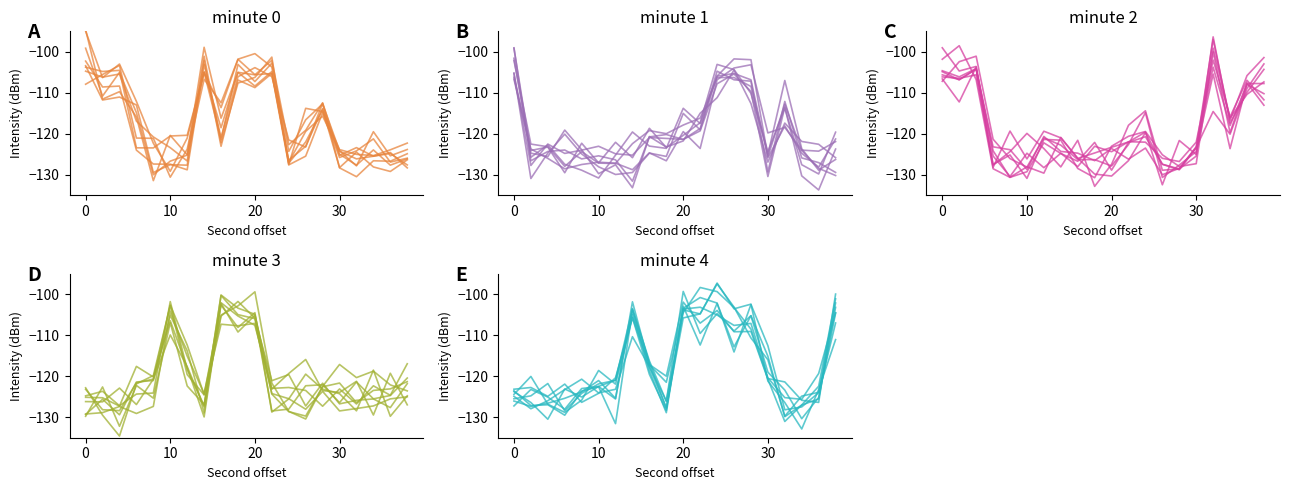

What is the maximum value for minute 3?

-100.3